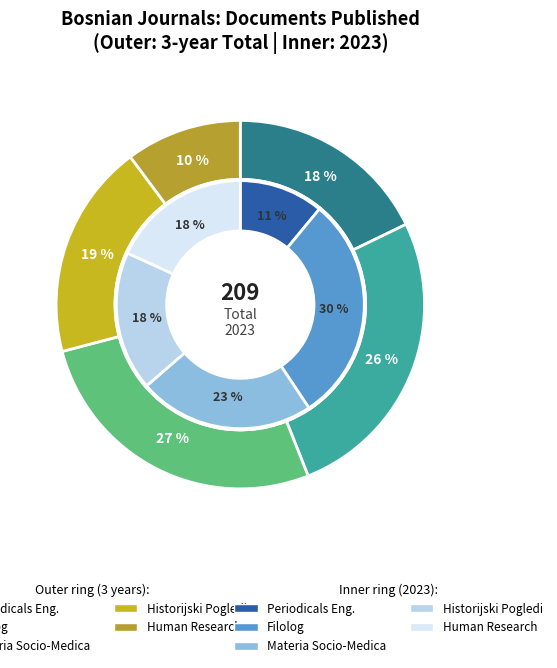

How much of the chart is everything except Materia Socio-Medica?

77.0%